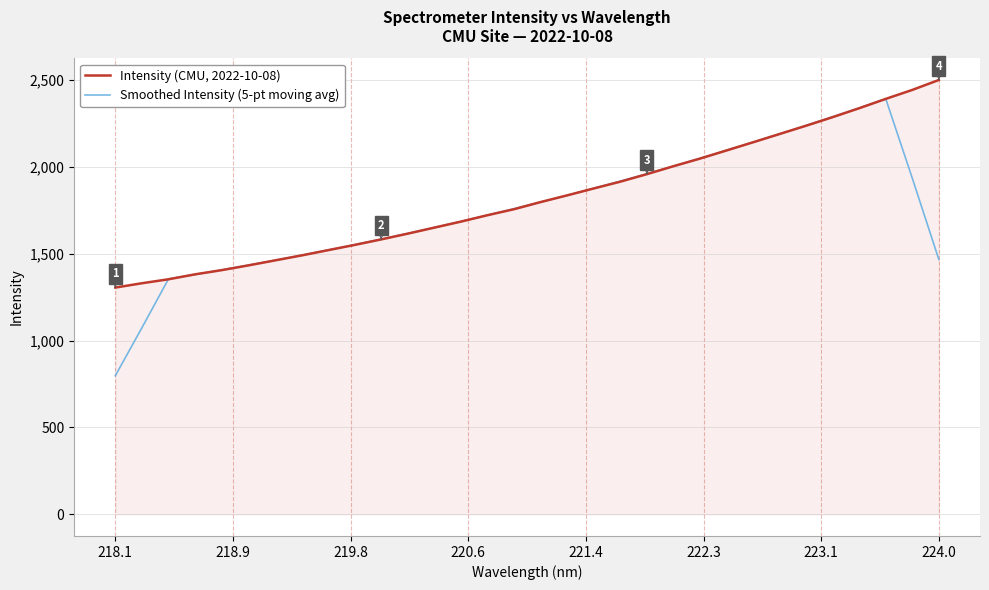

List the series in order of their overall mean, highest first.

Intensity (CMU, 2022-10-08), Smoothed Intensity (5-pt moving avg)